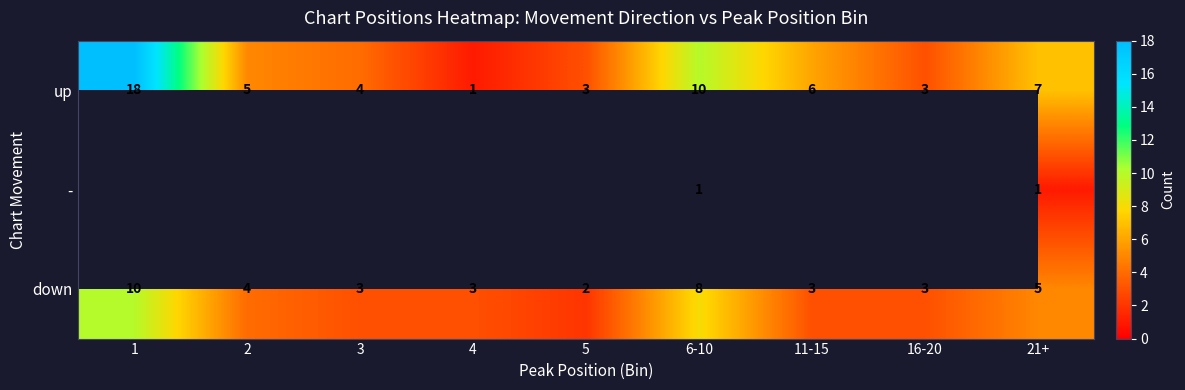

True or false: down has a value of 5 at 21+.

True